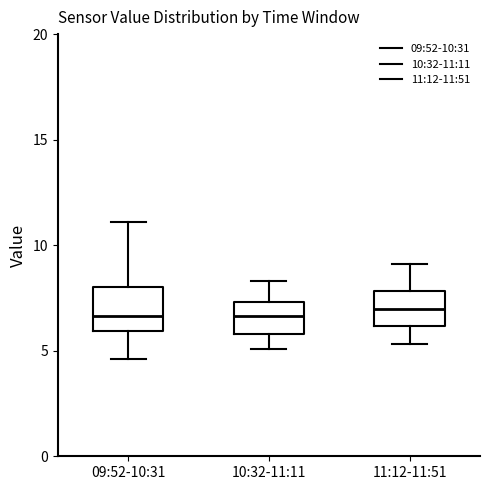

Where is the lower edge of the box for 10:32-11:11 on the y-axis? The values are not printed on the chart, so give them approximately, as read against the axis.

6.0